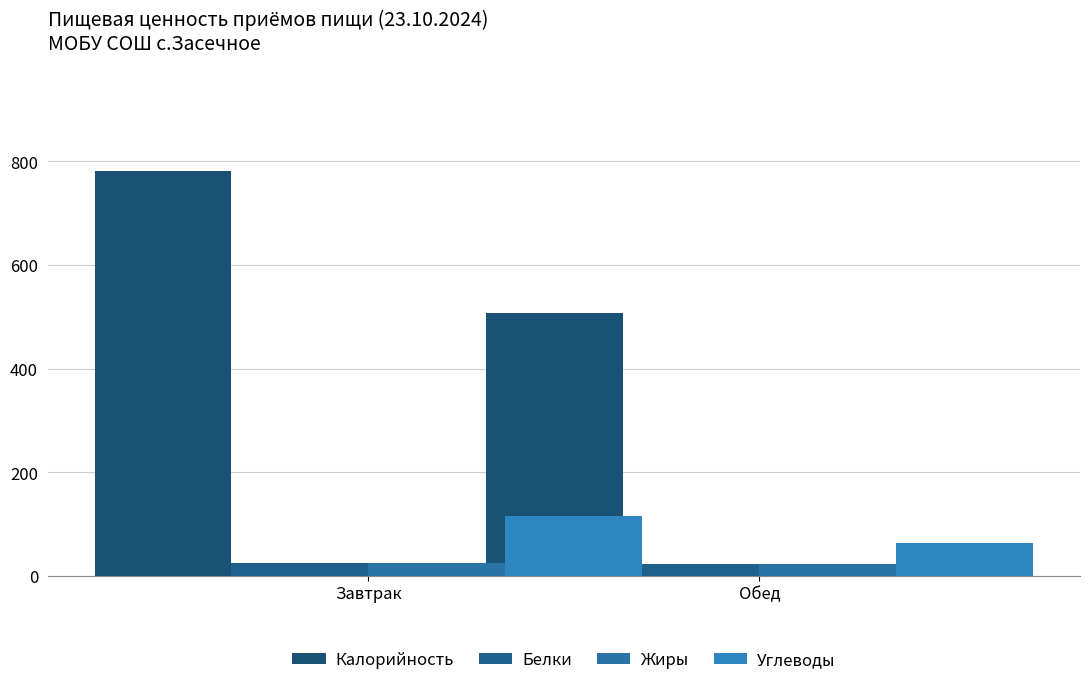

At how many categories does at least one series exceed 207?

2